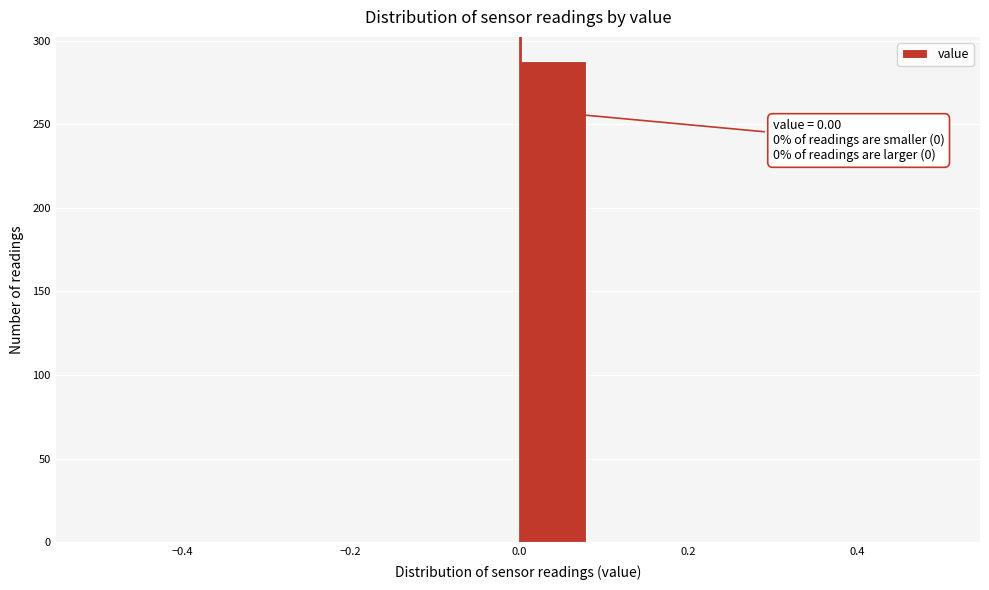

Over which range of the x-axis is the bar tallest?

0.00 to 0.08